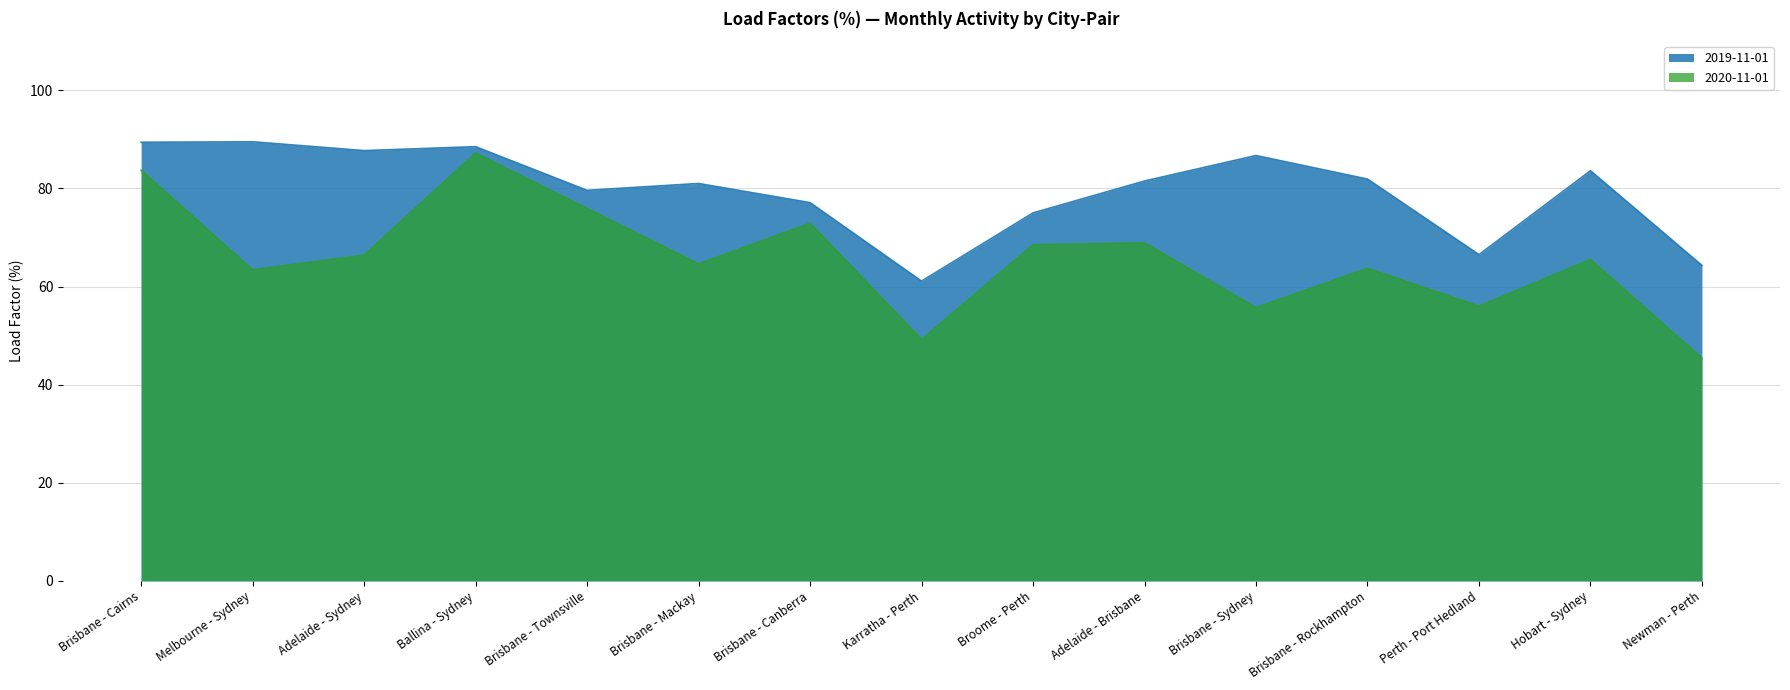

Is the value of 2020-11-01 at Brisbane - Mackay greater than the value of 2019-11-01 at Brisbane - Rockhampton?

No